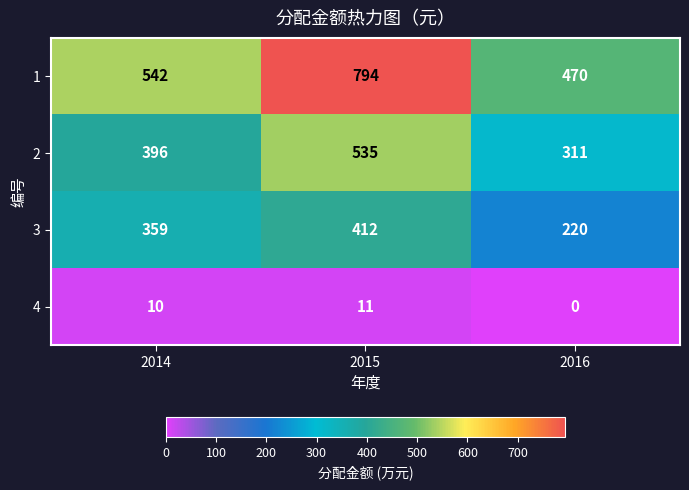

What is the spread (max minus min) of values at 2015?

783